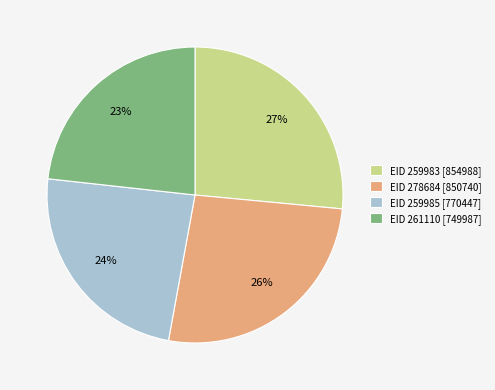

Between EID 259983 and EID 261110, which is larger?

EID 259983